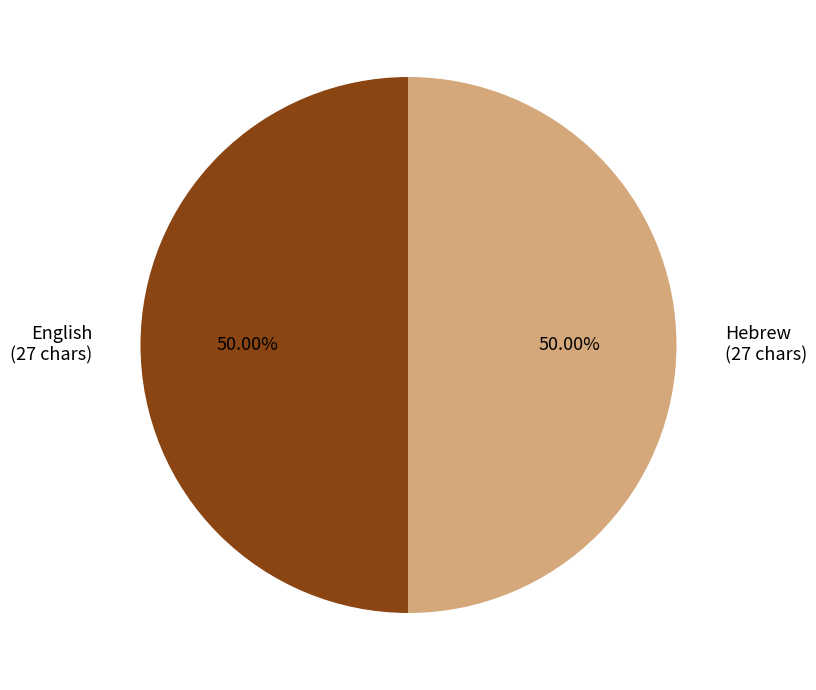

What percentage is the English slice, to the nearest percent?

50%